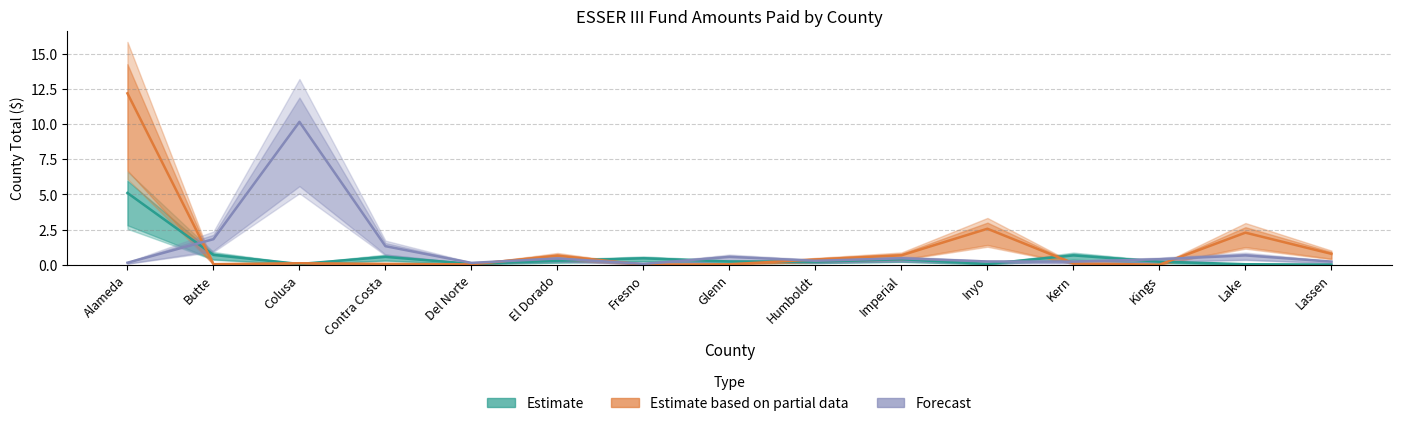

List the series in order of their peak value, highest first.

Estimate based on partial data, Forecast, Estimate